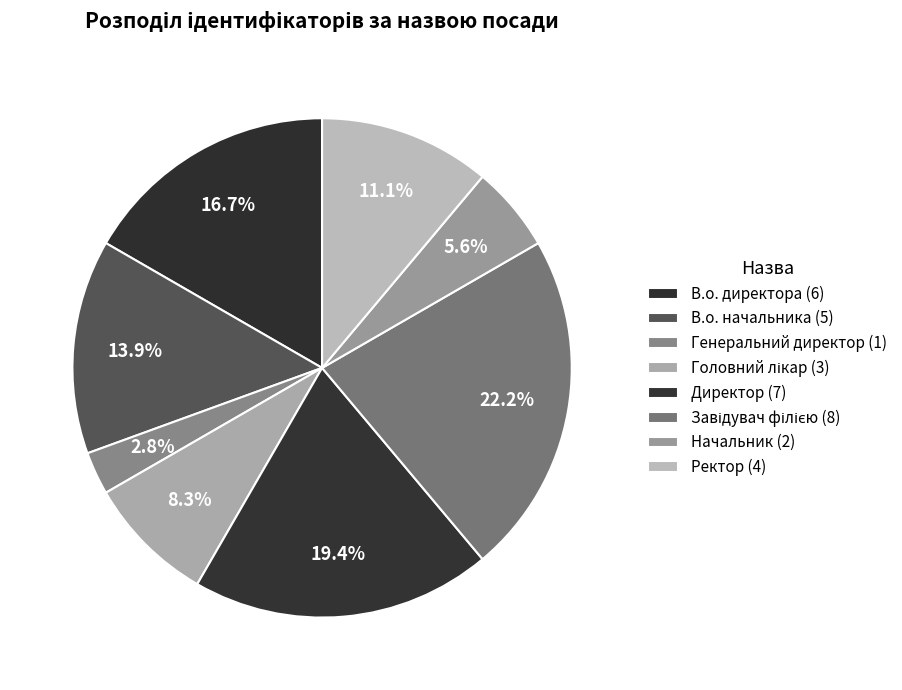

What is the total percentage of Генеральний директор and Начальник?

8.3%